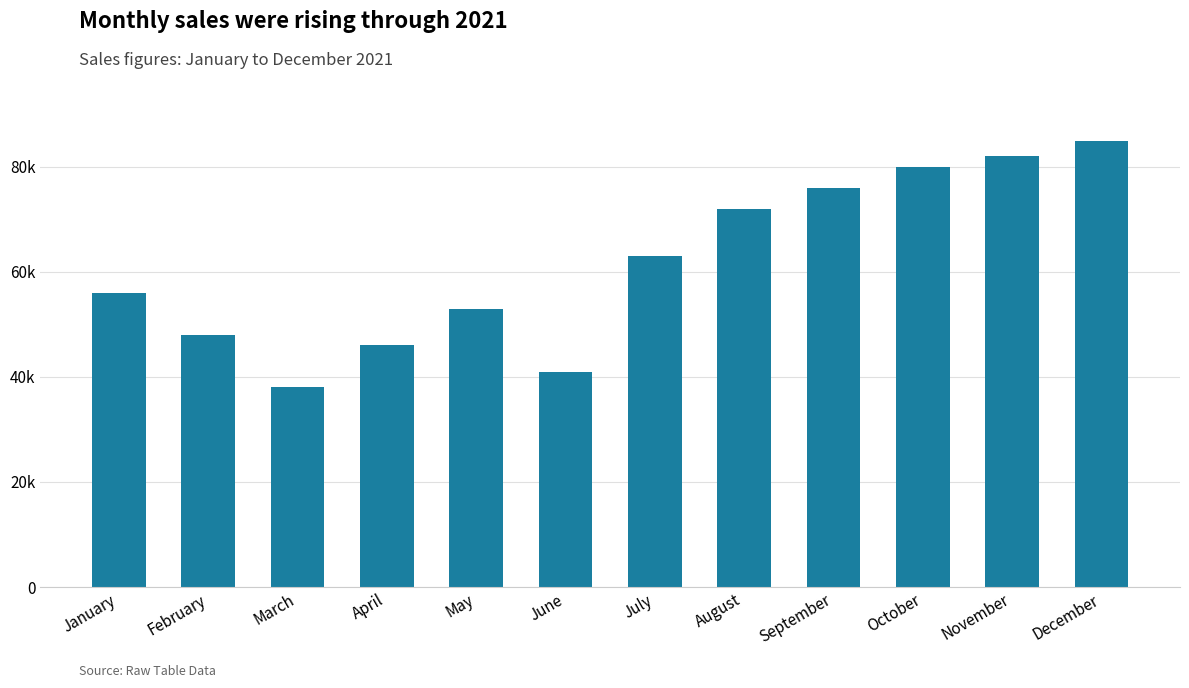

Are the bars horizontal?

No